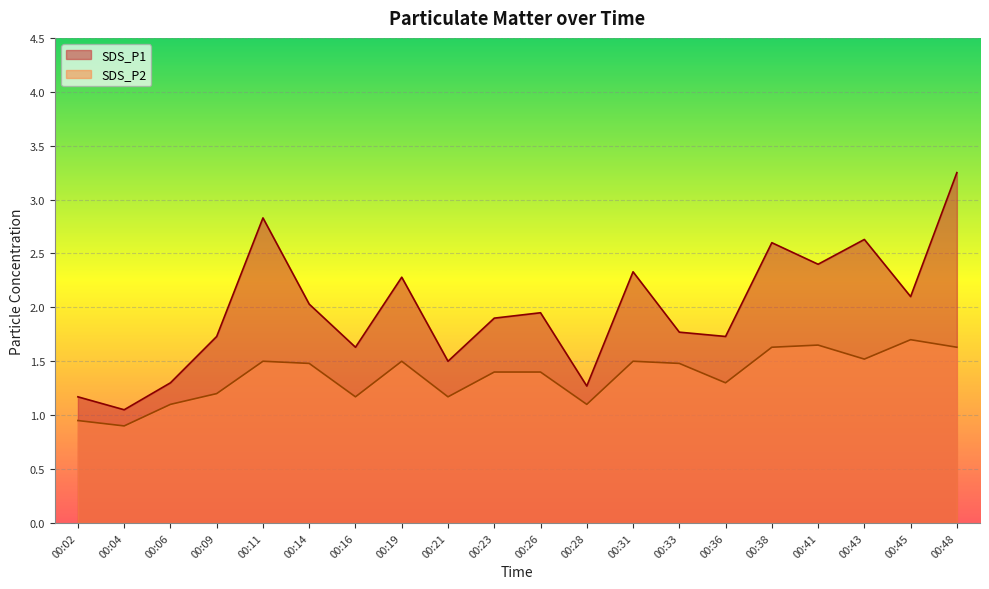

What is the minimum value shown in the chart?

0.9